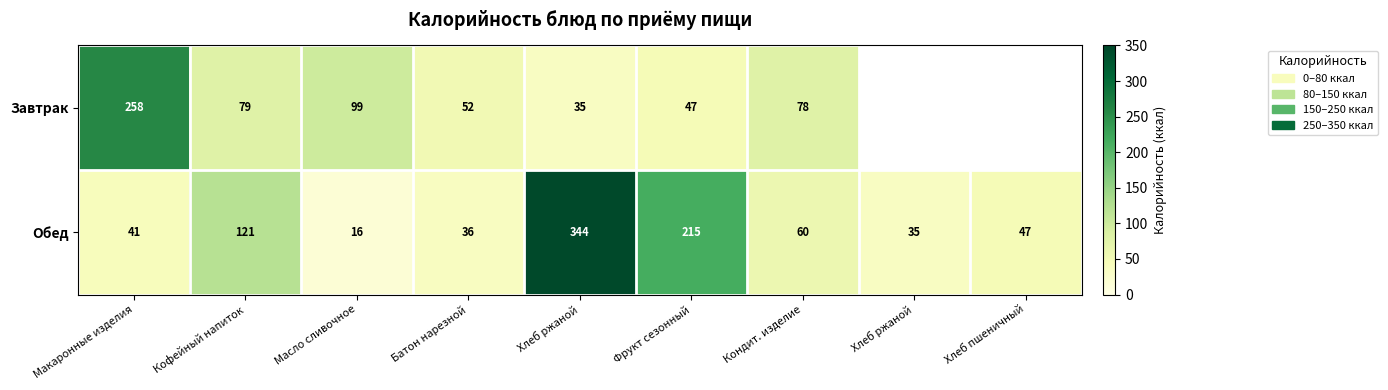

Rank the series by their average value, from lowest to highest.

Завтрак, Обед